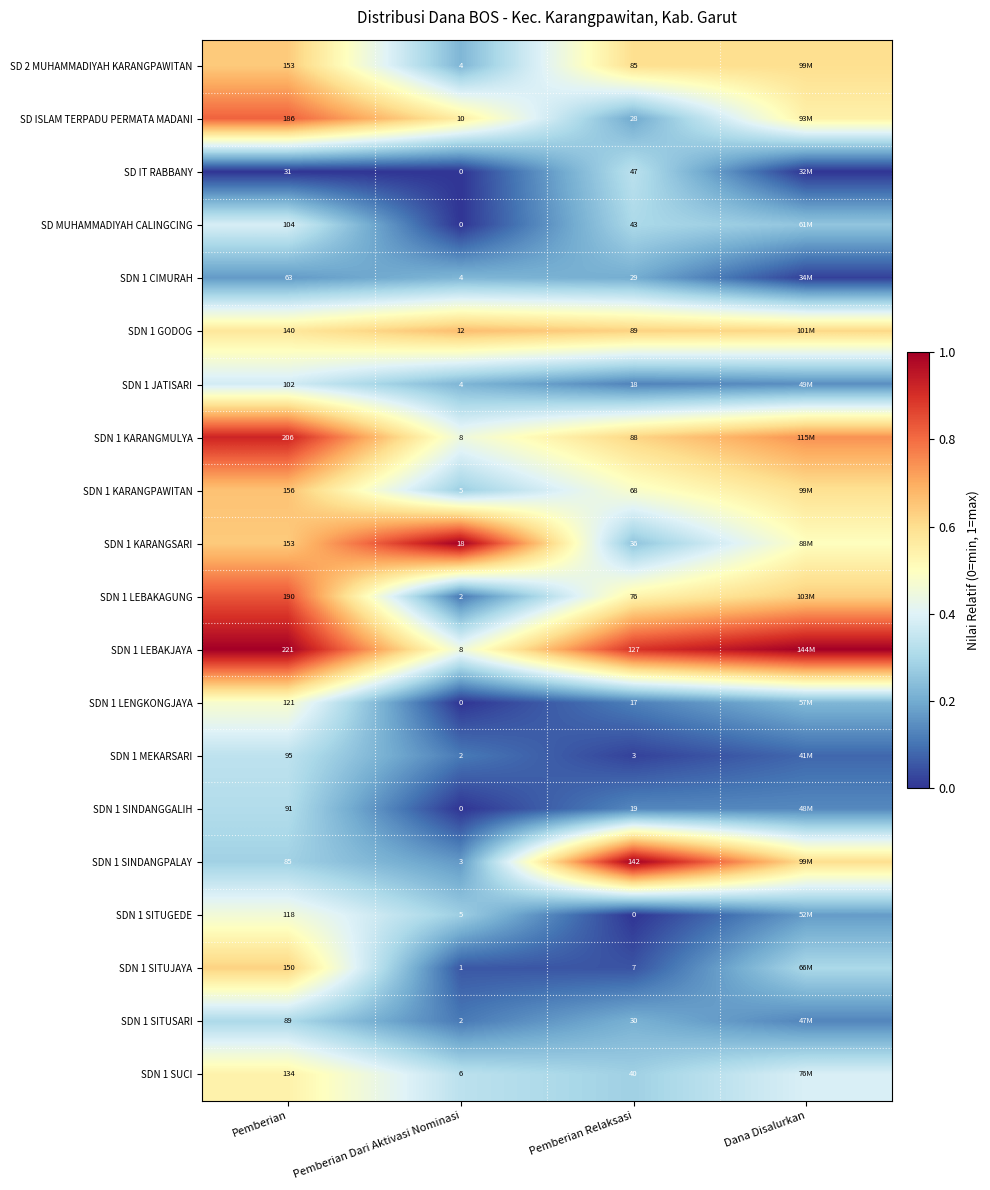

Between Pemberian and Pemberian Relaksasi, which series saw the biggest shift?

SD ISLAM TERPADU PERMATA MADANI